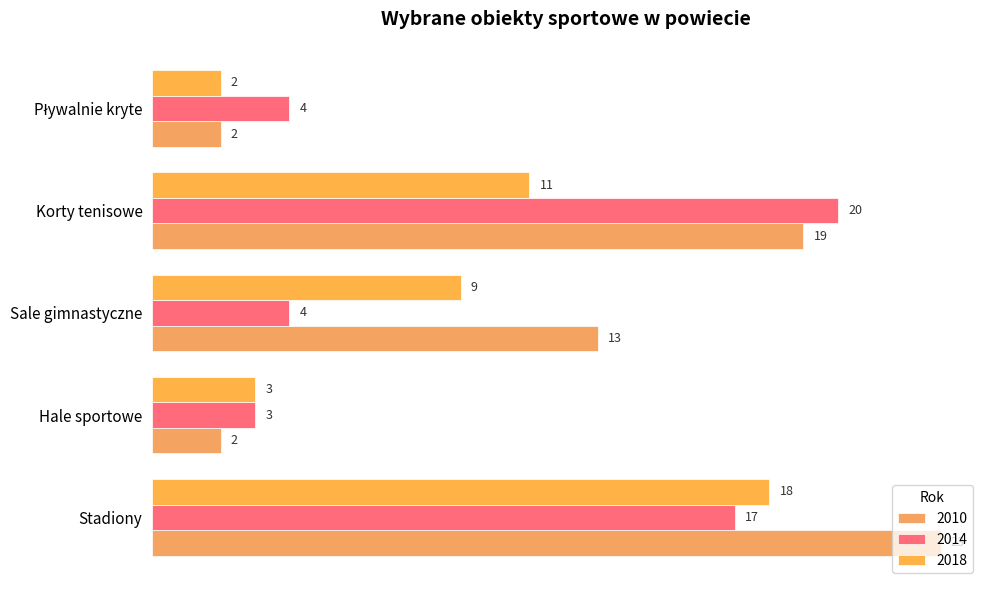

What is the maximum value shown in the chart?

23